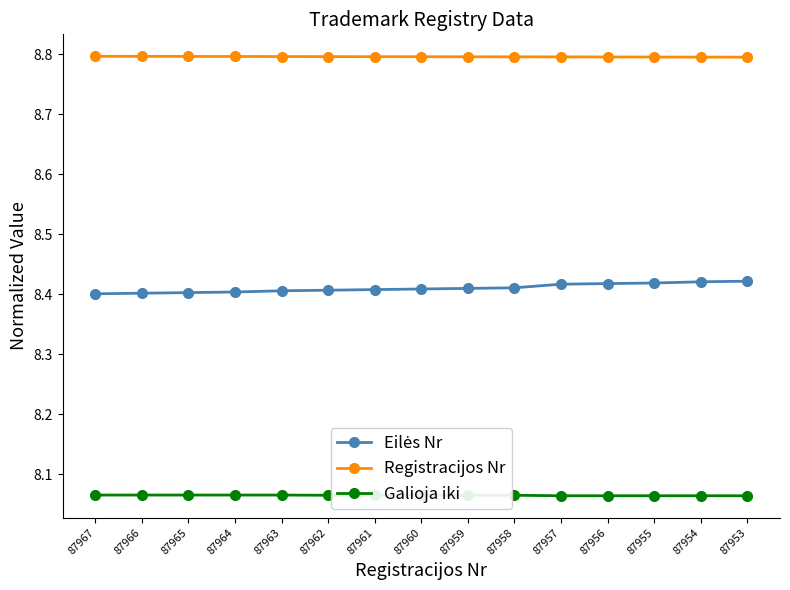

What is the difference between the highest and lowest values at 87957?

0.7